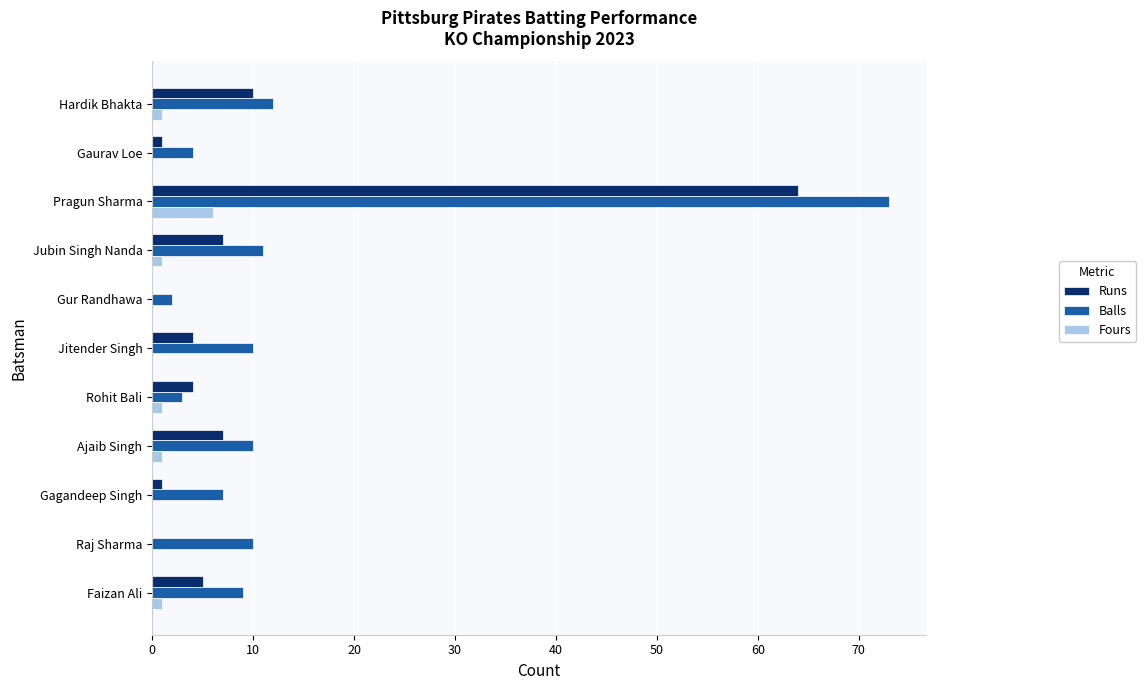

What is the sum of all Balls values?

151